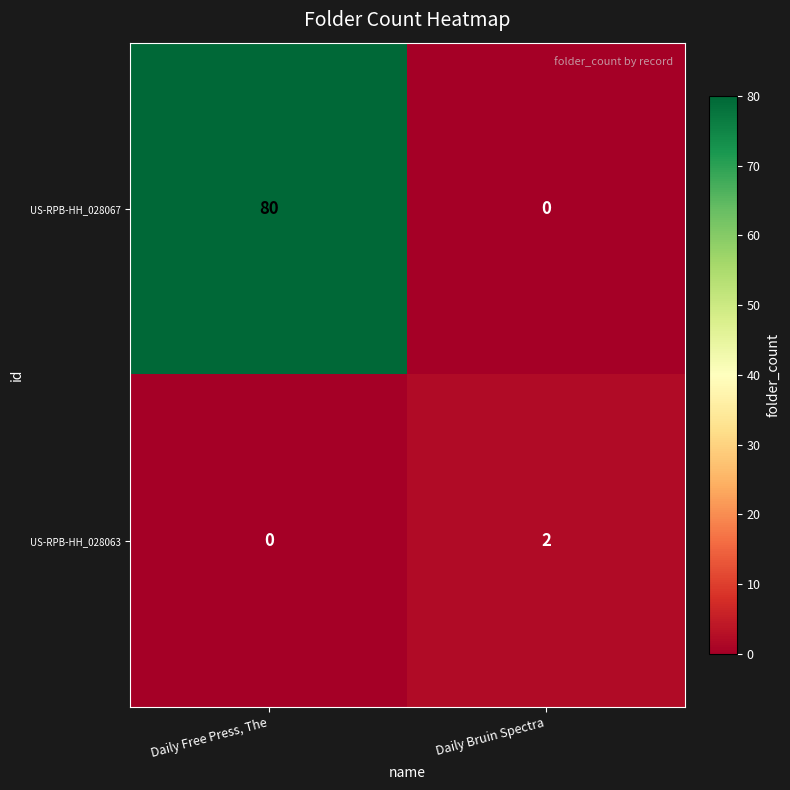

What is the sum of all US-RPB-HH_028067 values?

80